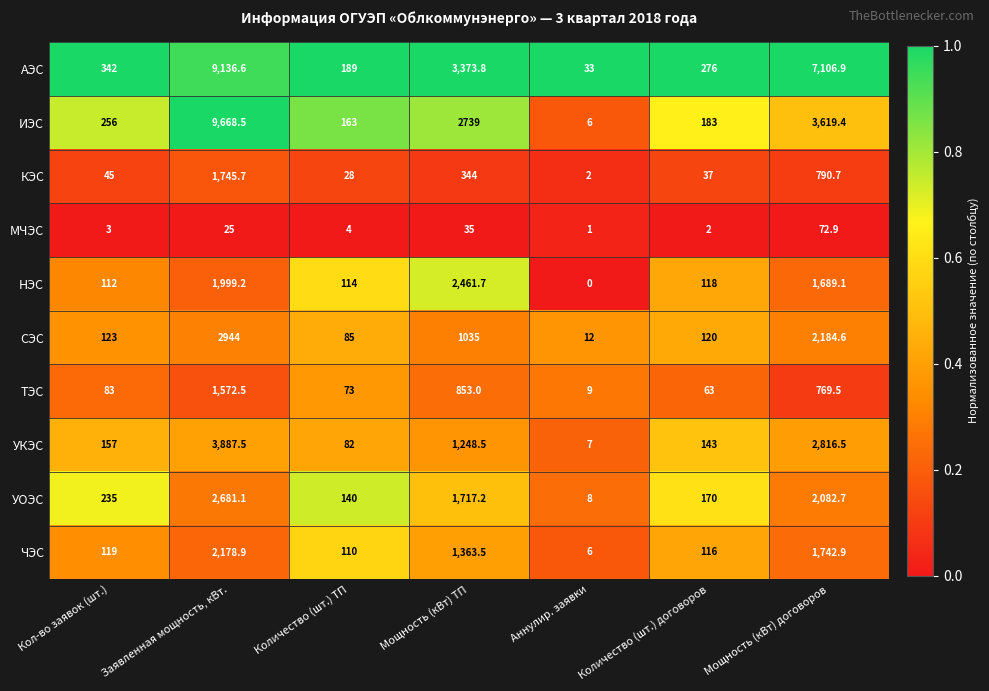

The ИЭС series shows 6.0 at Аннулир. заявки. True or false?

True